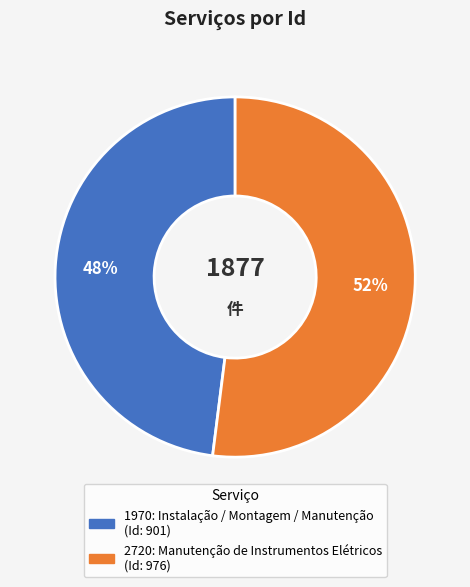

To the nearest percent, what percentage of the pie is 1970: Instalação / Montagem / Manutenção?

48%